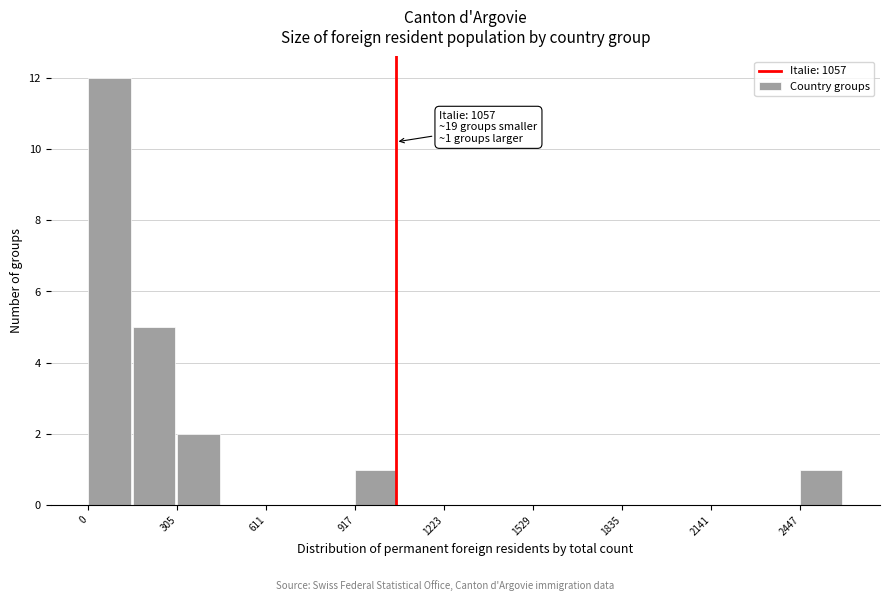

Around what value on the x-axis is the tallest bar? Give the approximate position of its centre, as read against the axis.

50